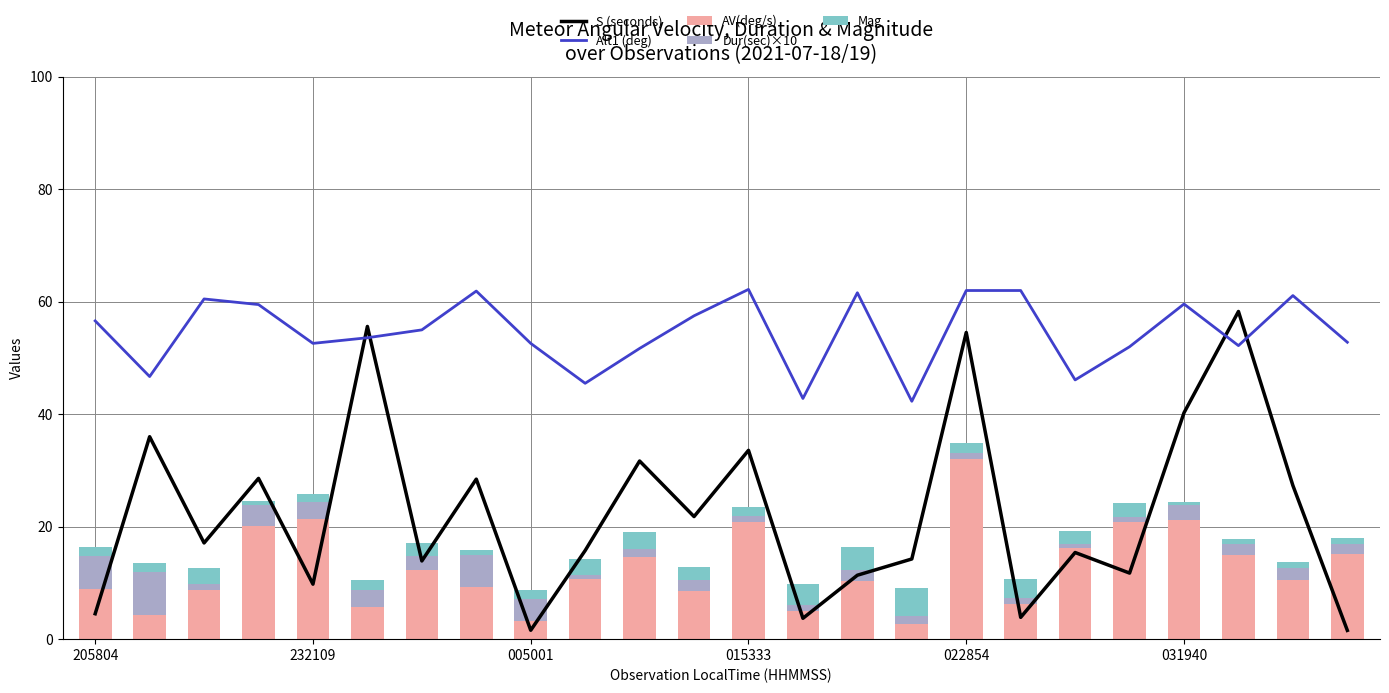

What is the maximum value for AV(deg/s)?

32.1